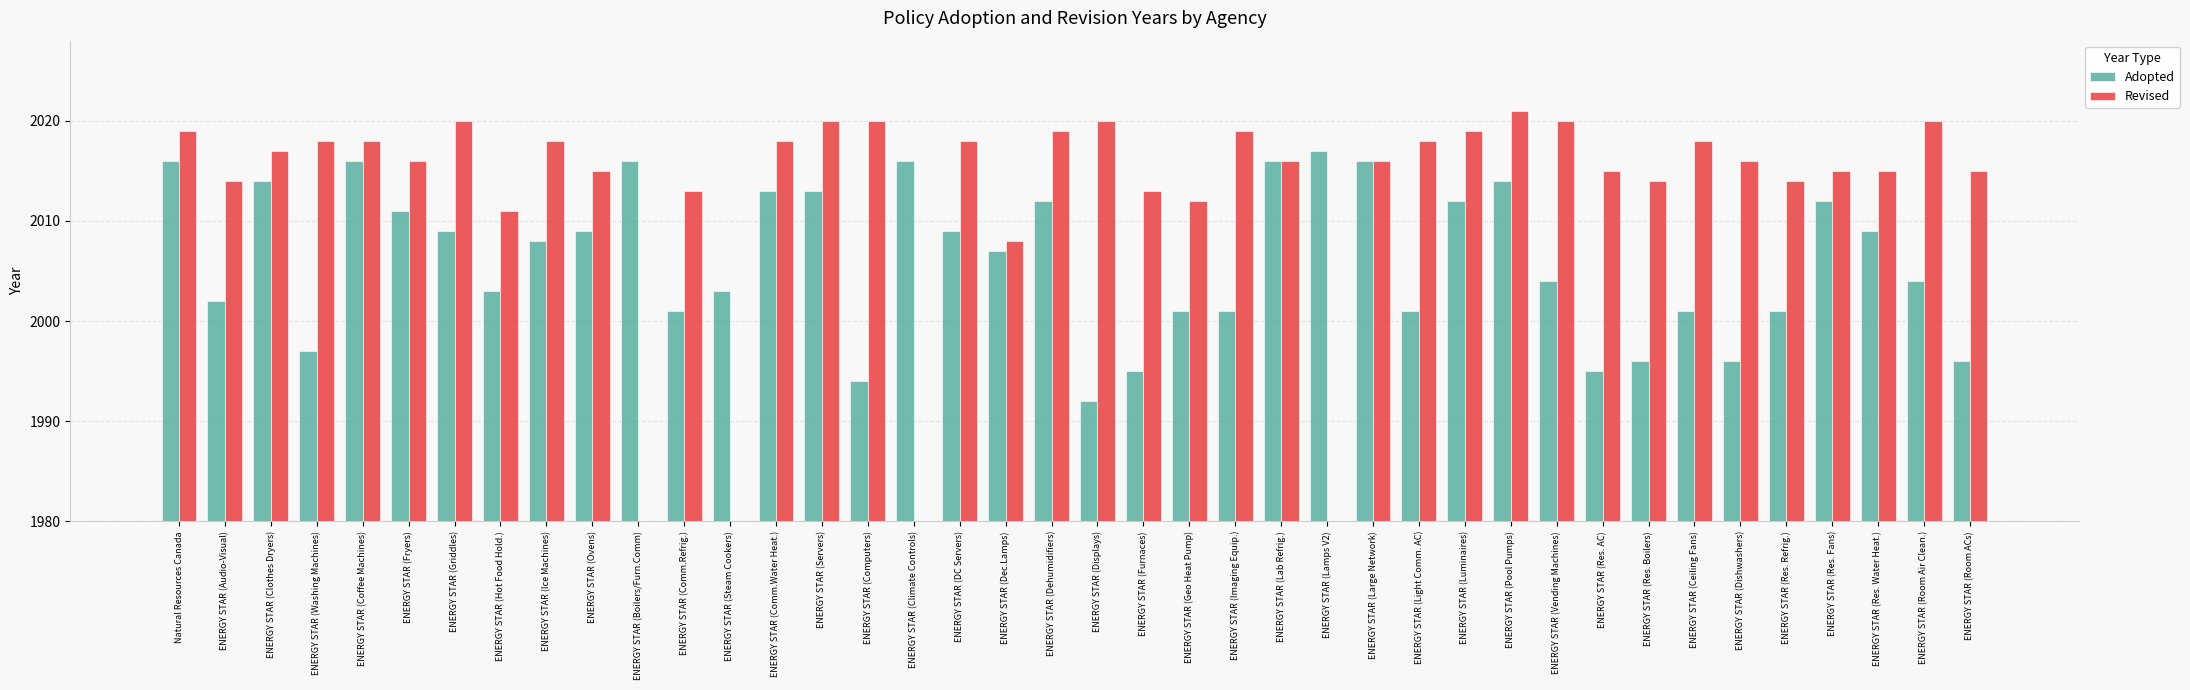

The Revised series shows 3057 at ENERGY STAR (Ceiling Fans). True or false?

False